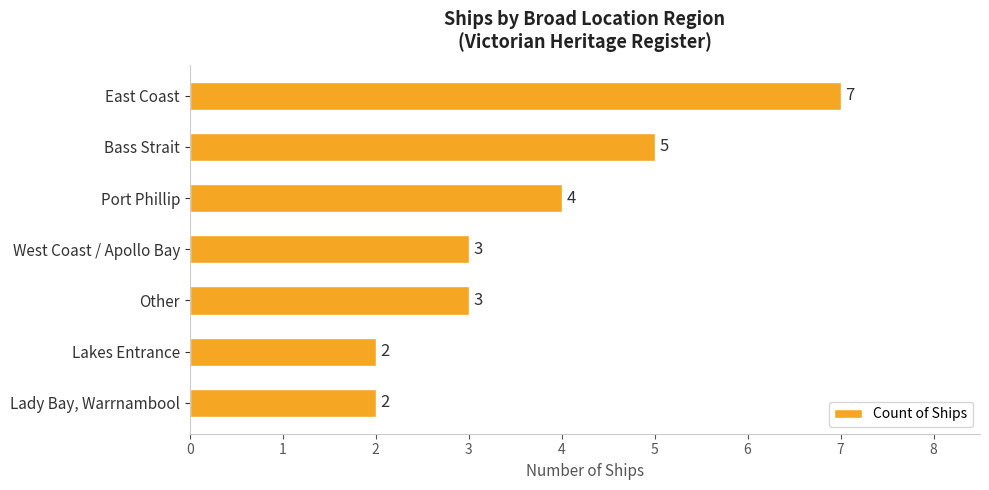

What is the difference between the maximum and second lowest values?

5